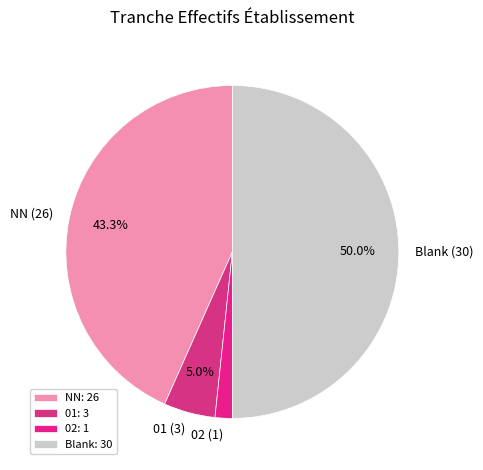

Does 01 (3) represent more than half of the total?

No